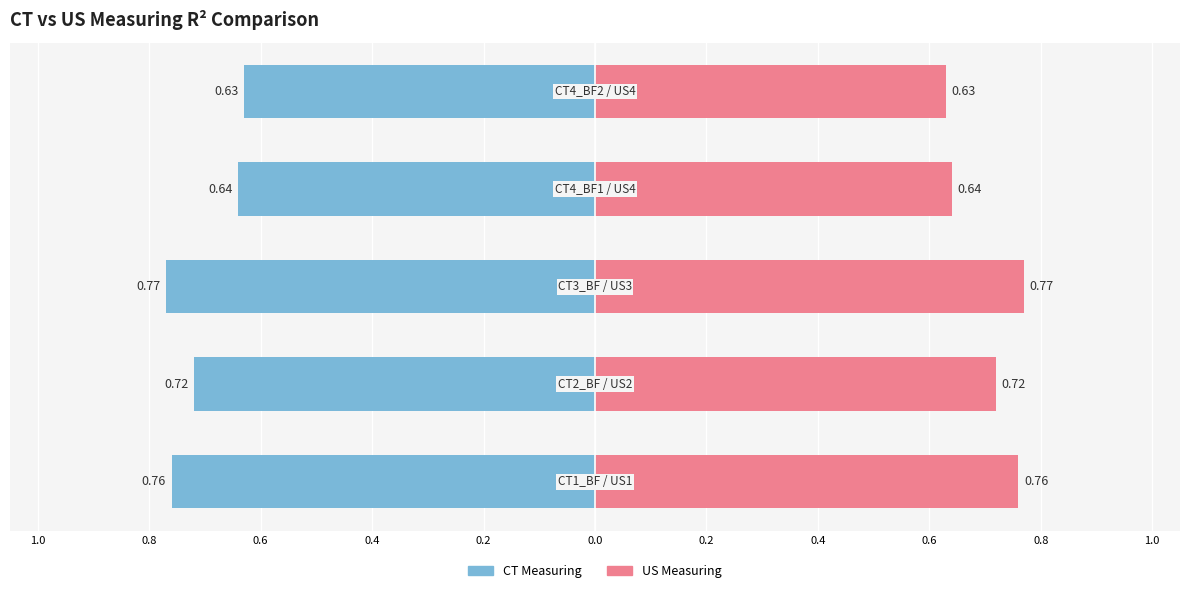

What is the average value of the US Measuring series?

0.7